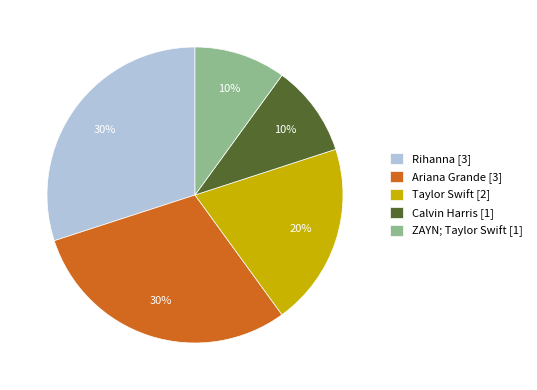

Count the number of slices in the pie.

5